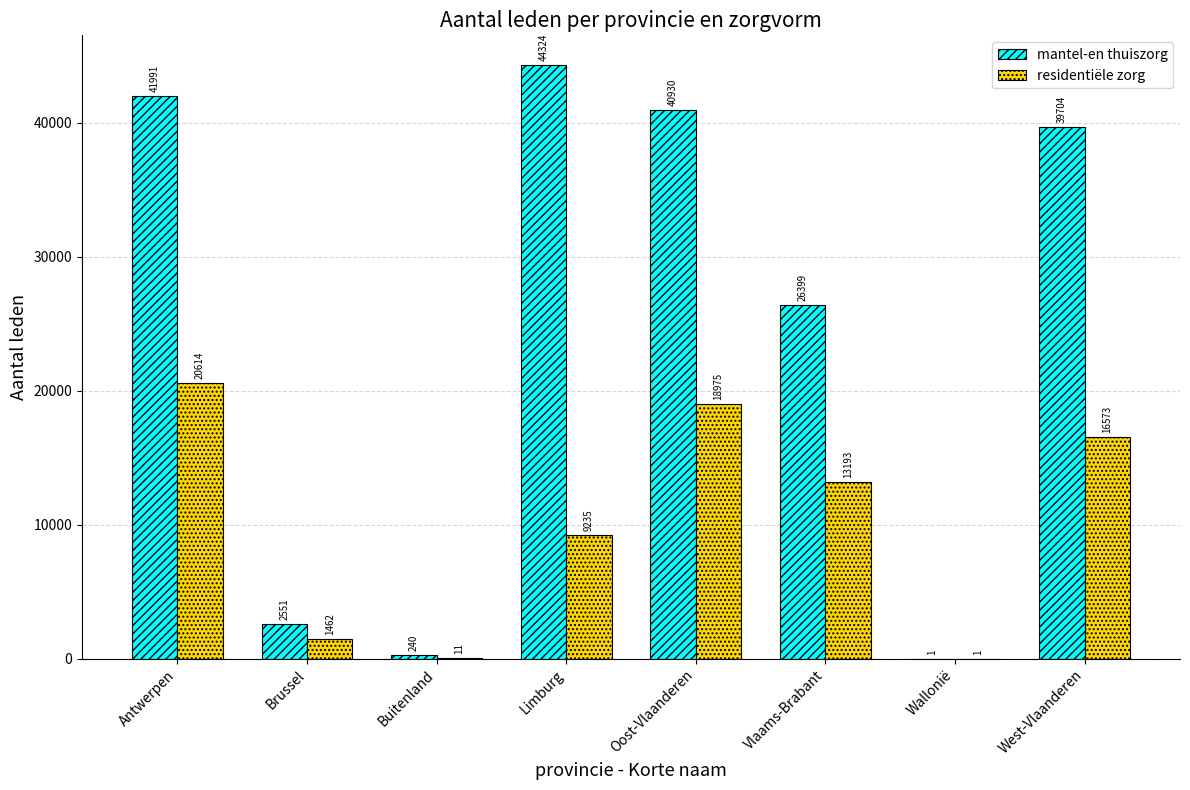

Read the residentiële zorg value at Limburg.

9235